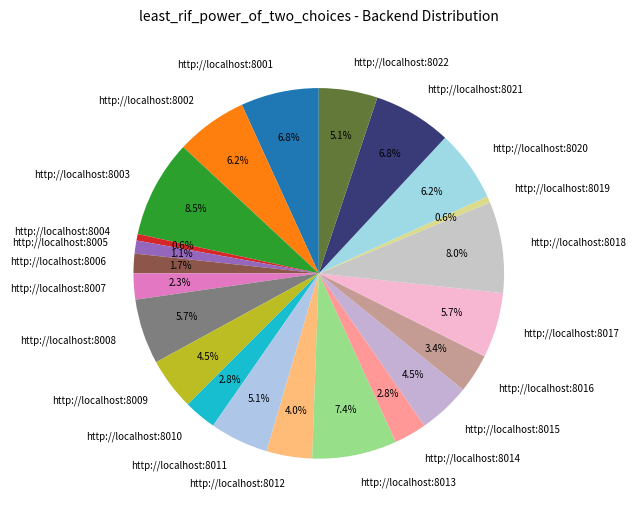

Combined, do http://localhost:8012 and http://localhost:8021 account for over 50%?

No